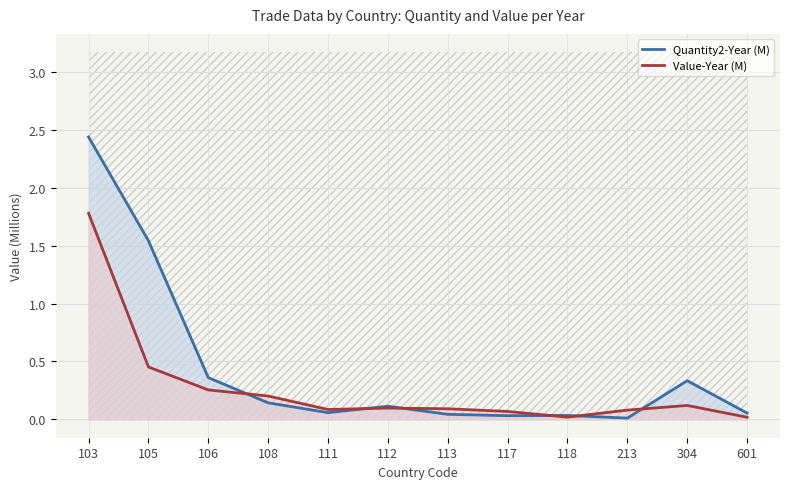

List the series in order of their peak value, highest first.

Quantity2-Year (M), Value-Year (M)